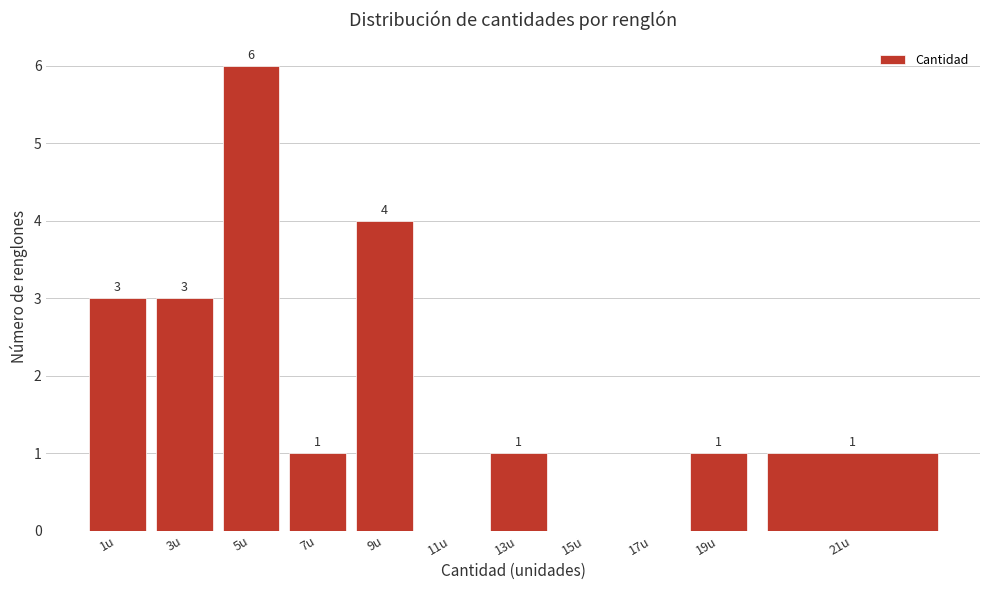

Reading left to right, what are all the values shown in this chart?

1u=3	3u=3	5u=6	7u=1	9u=4	11u=0	13u=1	15u=0	17u=0	19u=1	21u=1